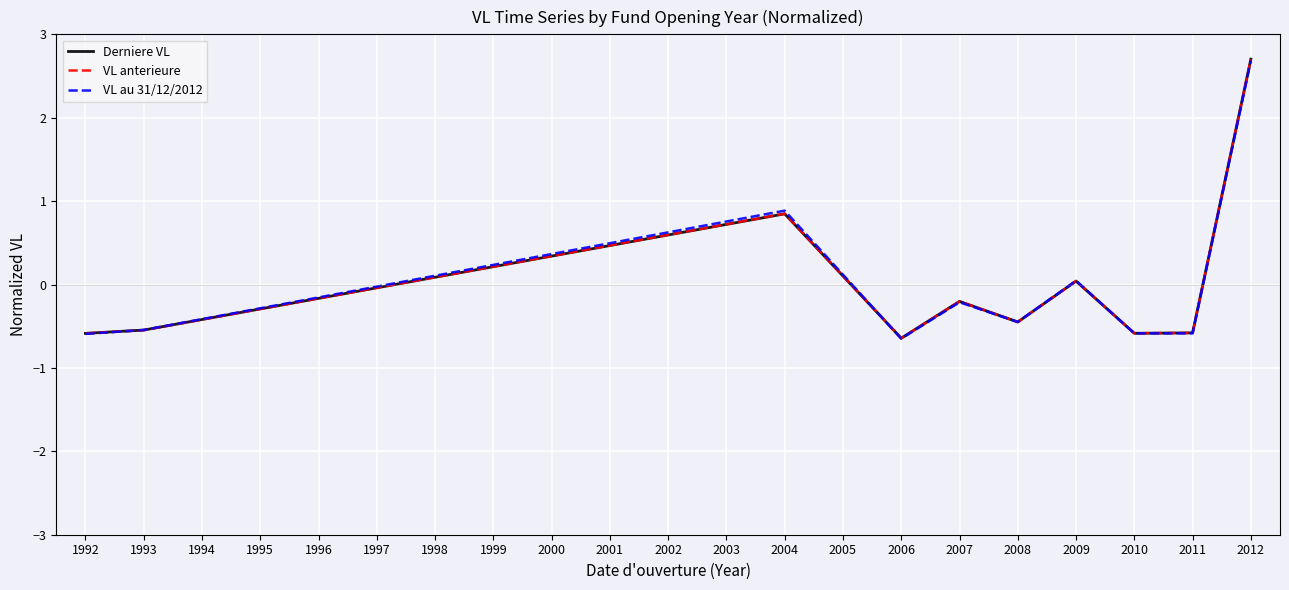

What is the maximum value shown in the chart?

2.7